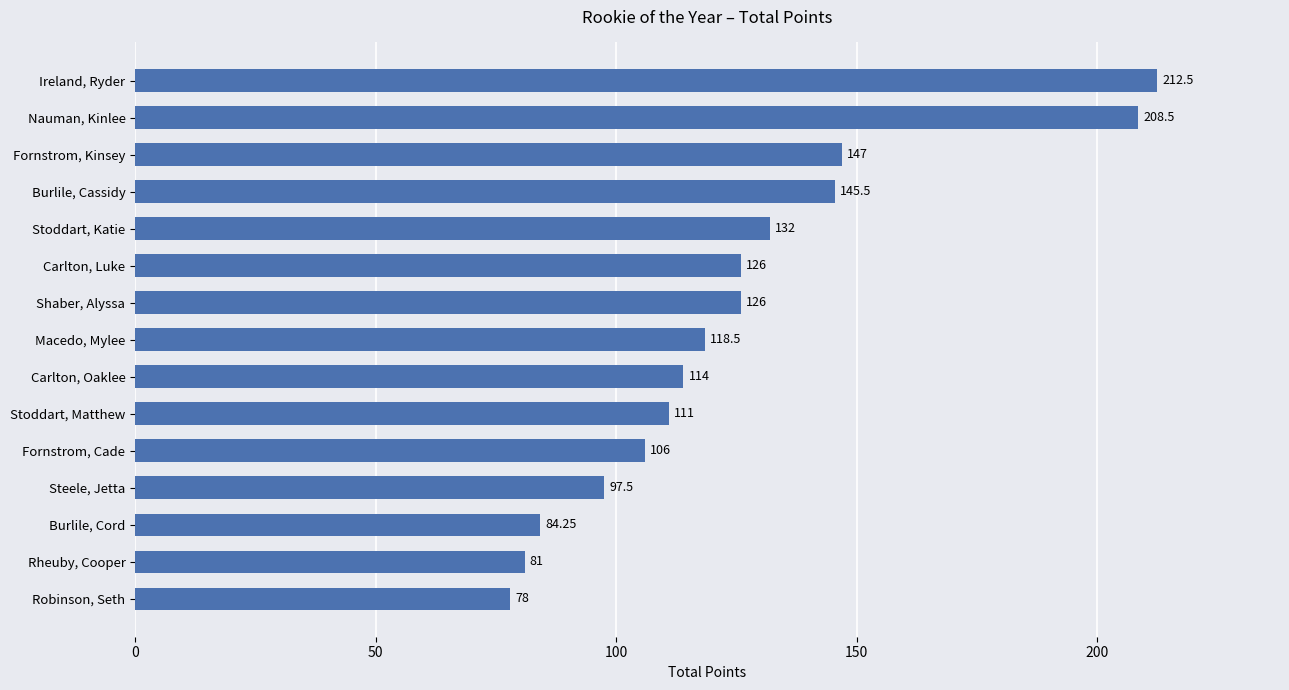

What is the ratio of the value at Carlton, Luke to the value at Macedo, Mylee?

1.1